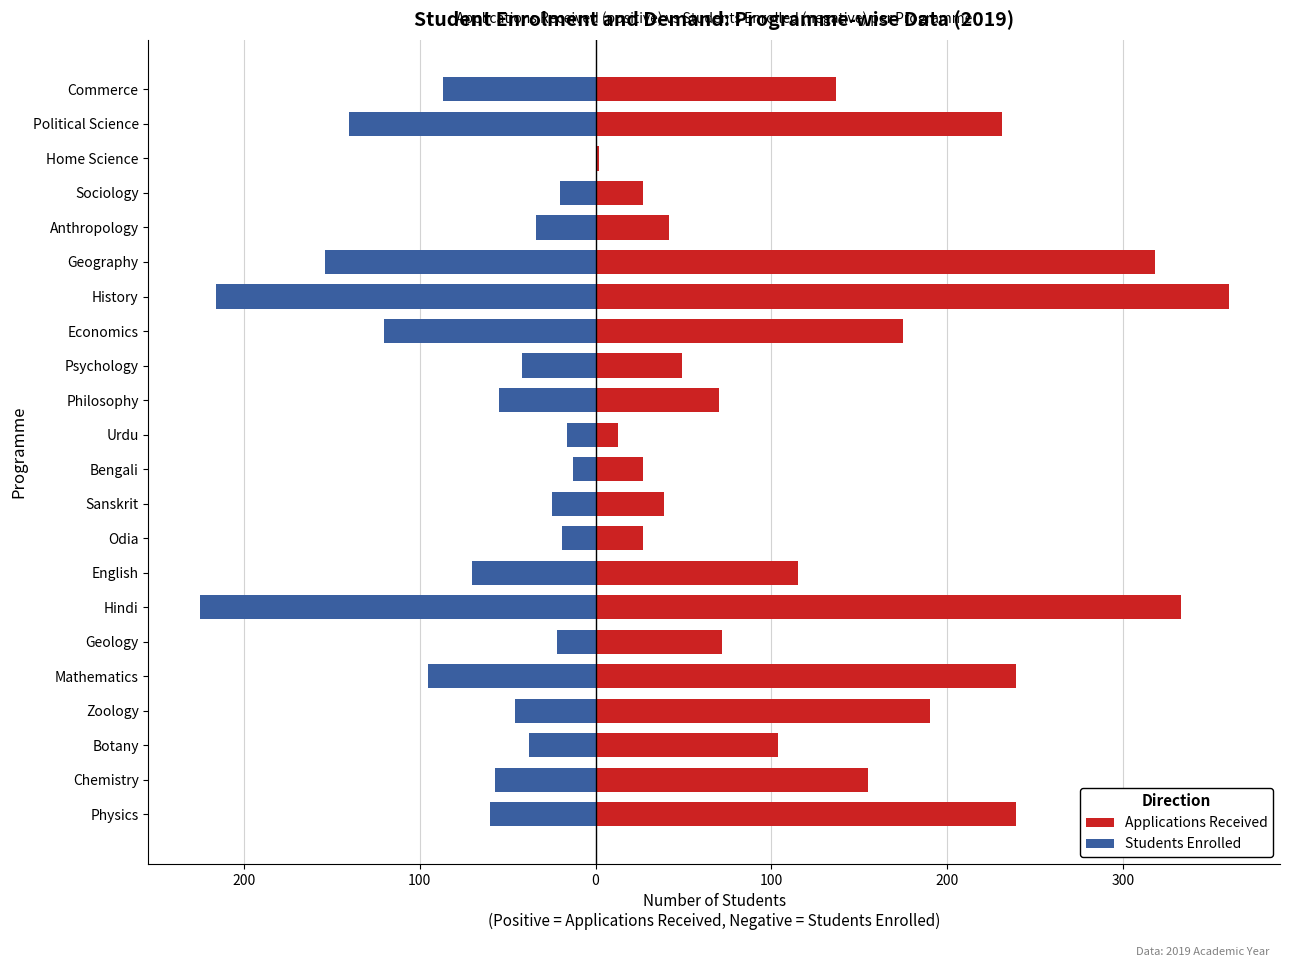

What is the difference between the second highest and second lowest values in the Students Enrolled series?

203